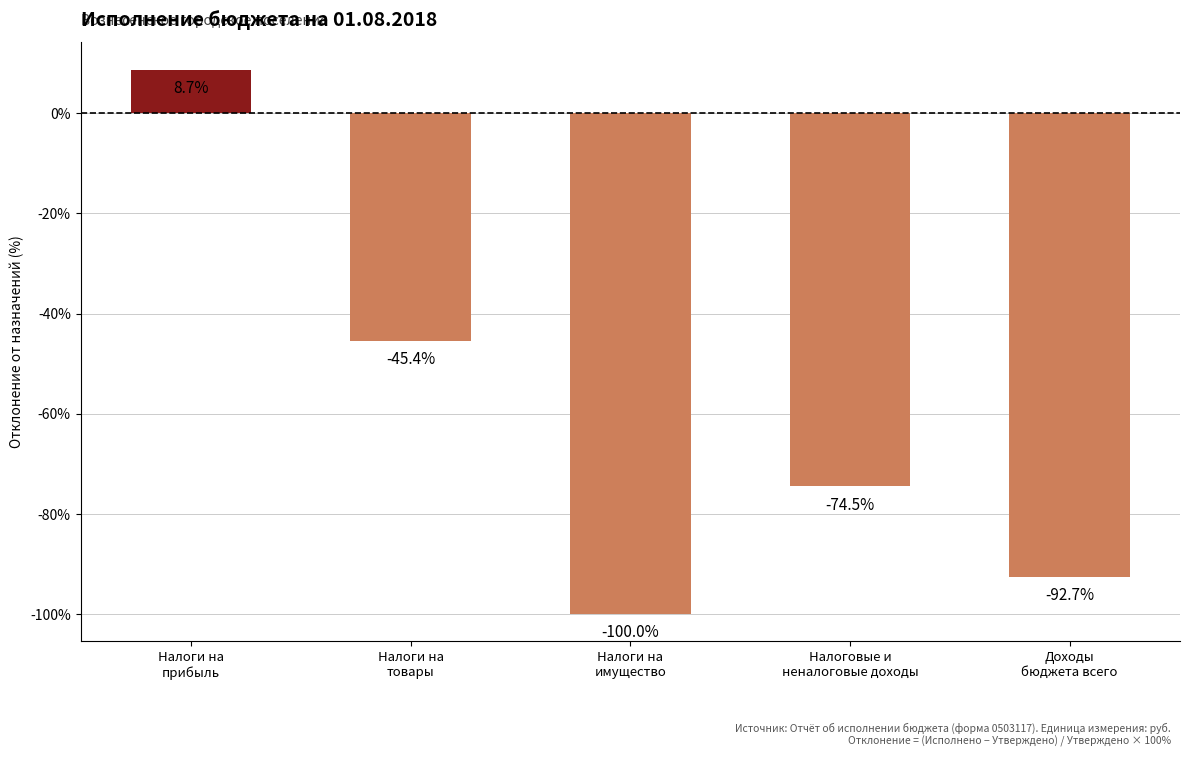

What is the label of the 3rd bar from the left?

Налоги на
имущество